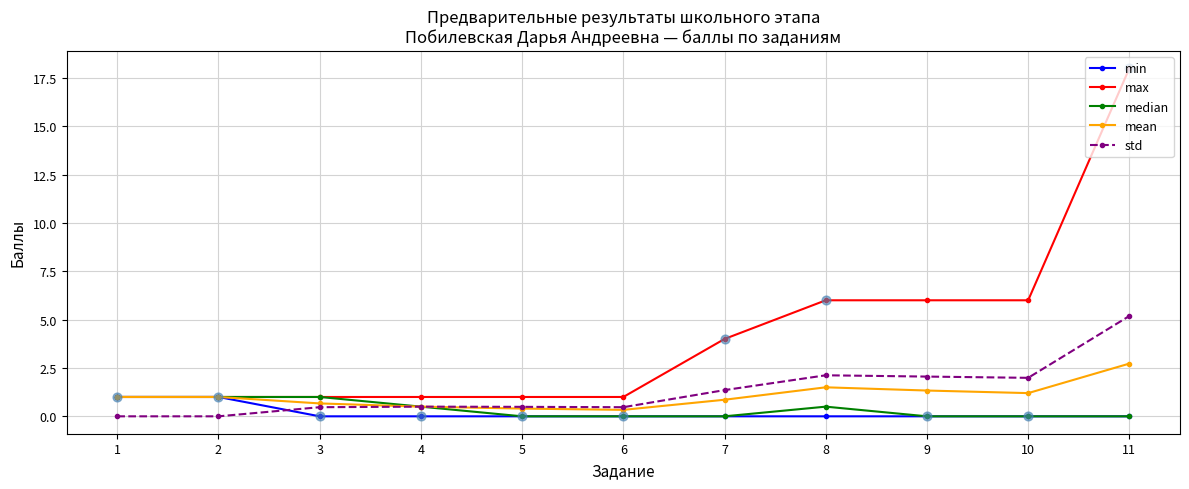

At which category is the sum across all series the highest?

11